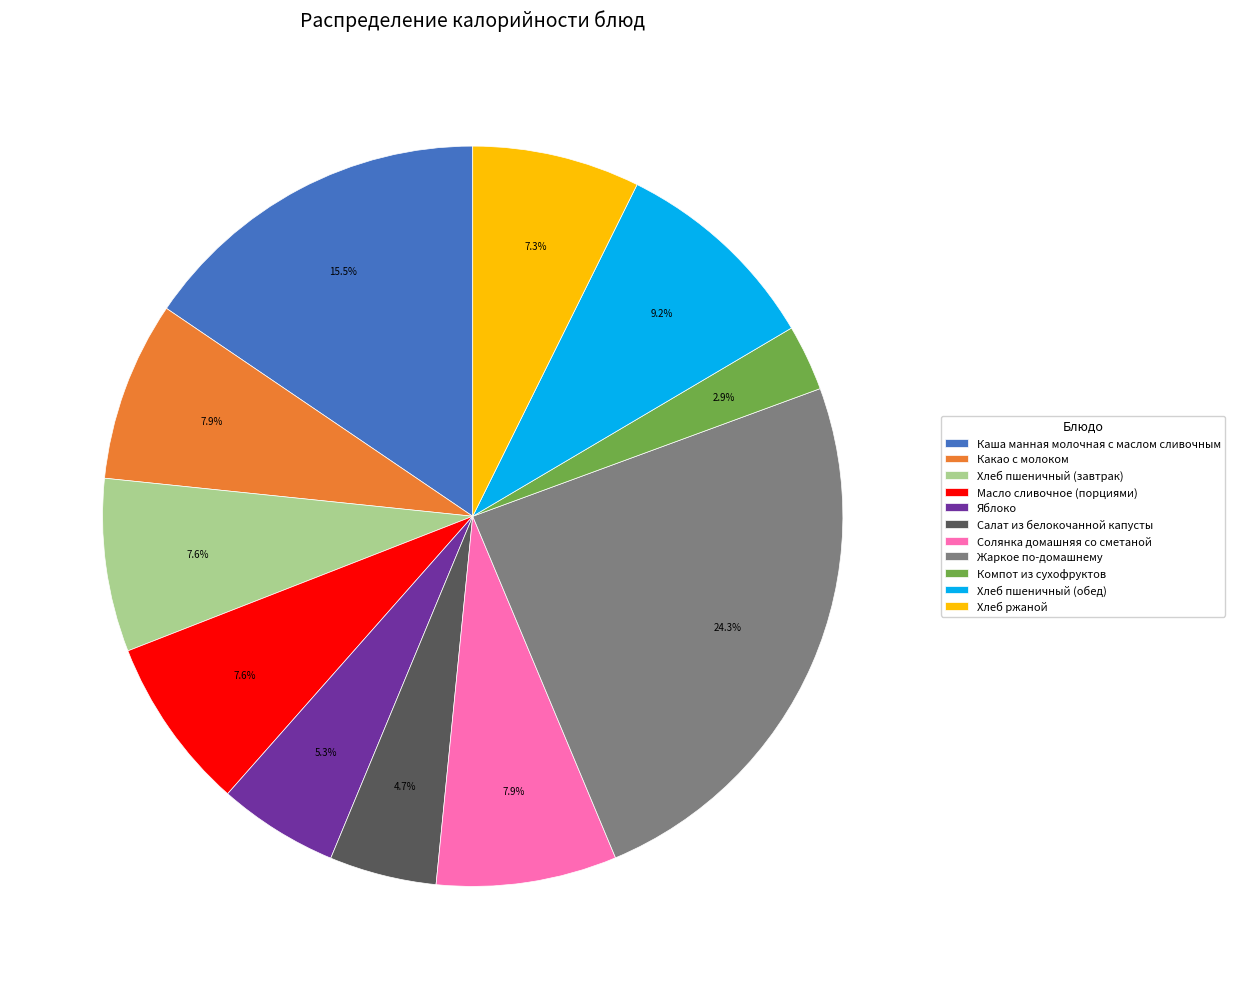

How many slices are in this pie chart?

11